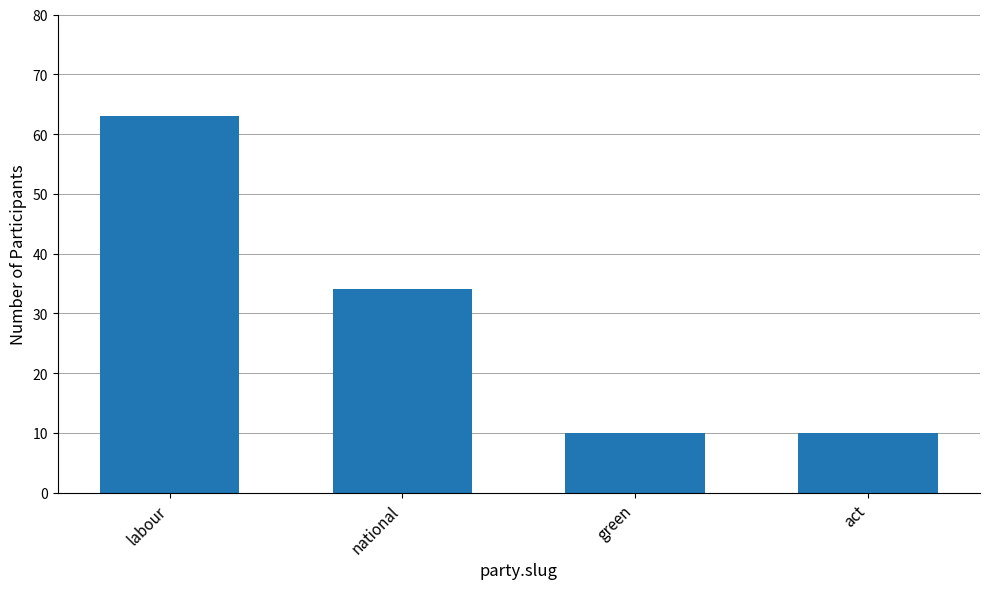

At which label does the data first exceed 34?

labour